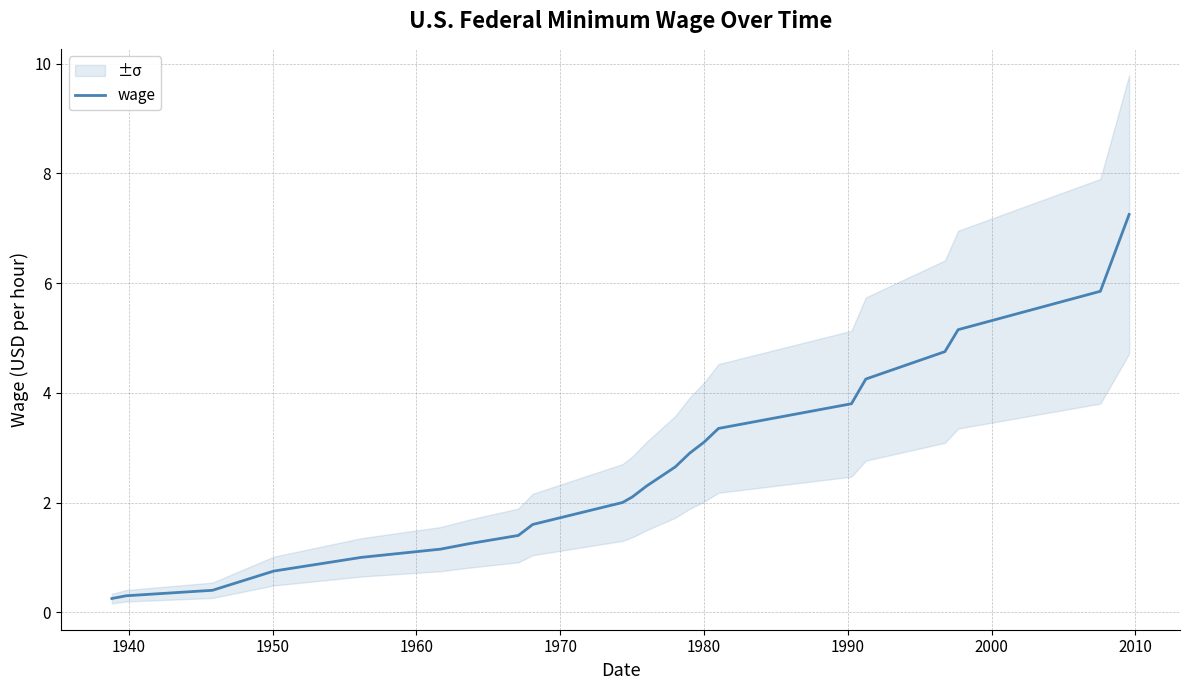

The chart shows a value of 1.3 at 1960. True or false?

False